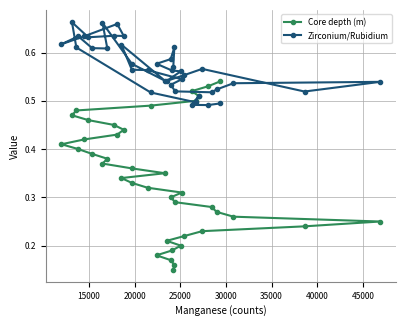

Which series has the largest total across all categories?

Zirconium/Rubidium